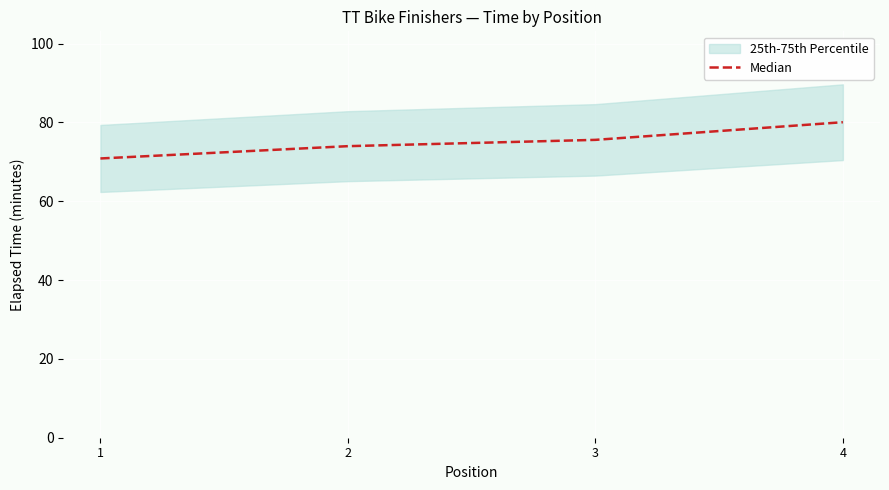

Which category has the lowest value across all series?

1